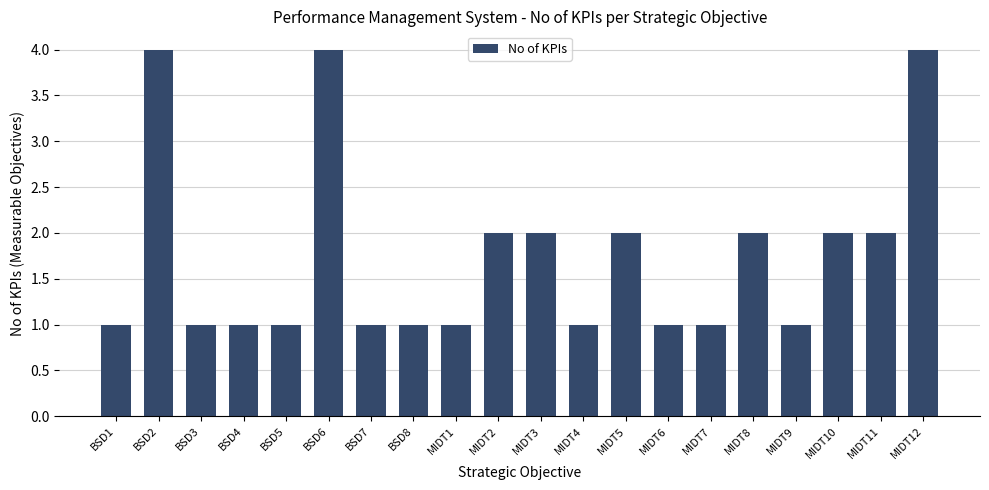

Reading right to left, list all the values displayed in this chart.

MIDT12=4	MIDT11=2	MIDT10=2	MIDT9=1	MIDT8=2	MIDT7=1	MIDT6=1	MIDT5=2	MIDT4=1	MIDT3=2	MIDT2=2	MIDT1=1	BSD8=1	BSD7=1	BSD6=4	BSD5=1	BSD4=1	BSD3=1	BSD2=4	BSD1=1